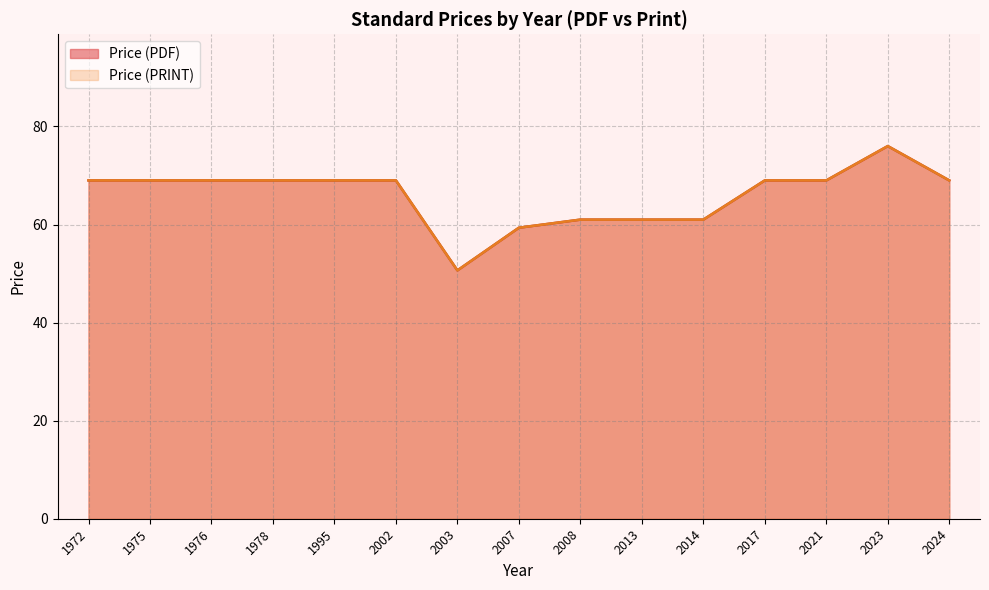

Which has a higher value, 2008 or 2014?

2008